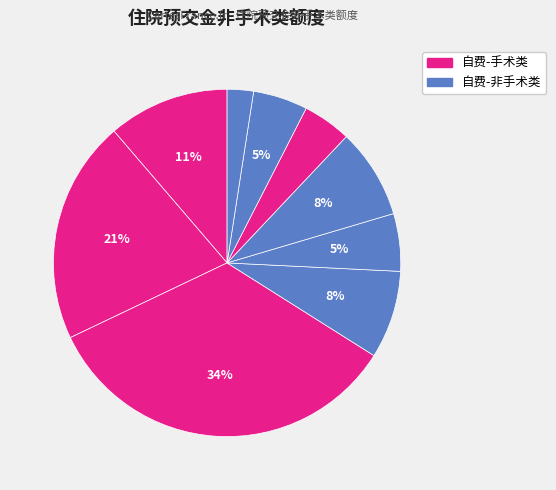

How many slices are in this pie chart?

9